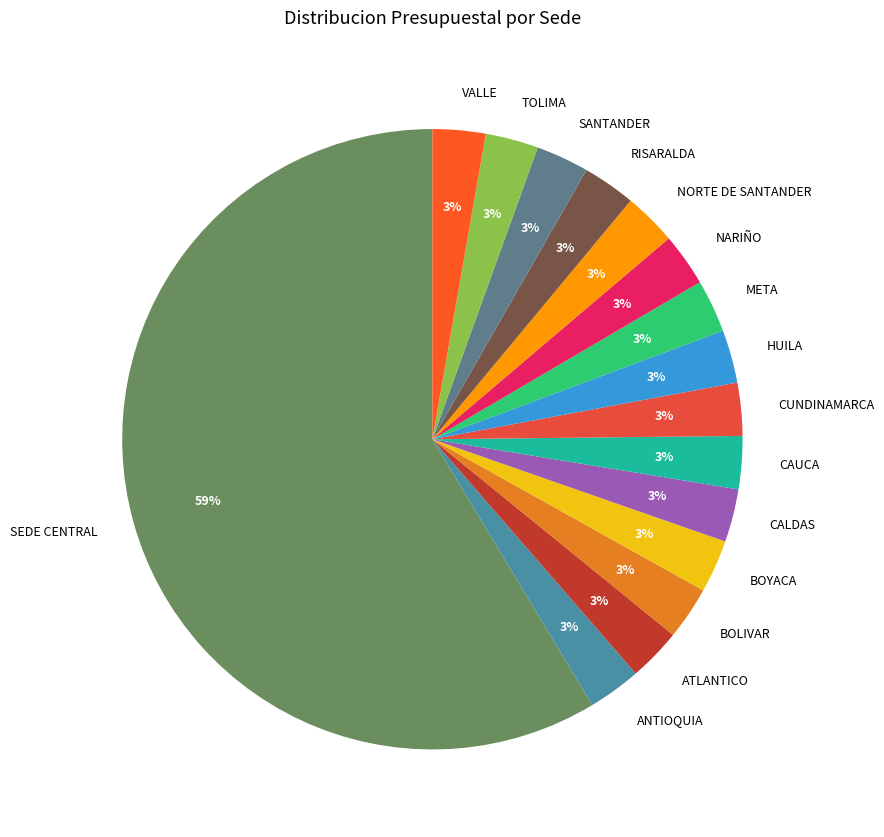

Which slice is the largest?

SEDE CENTRAL